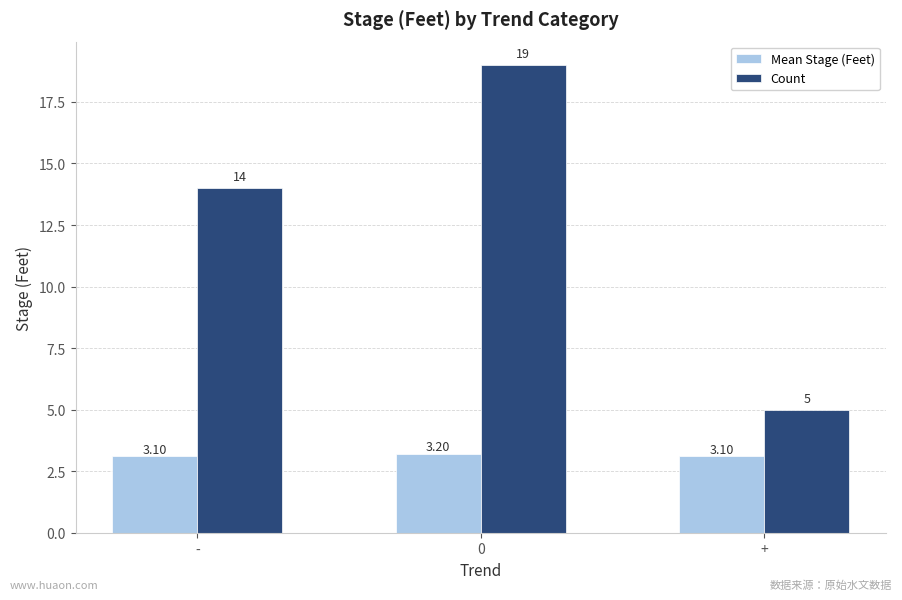

At which label is Count closest to 12?

-